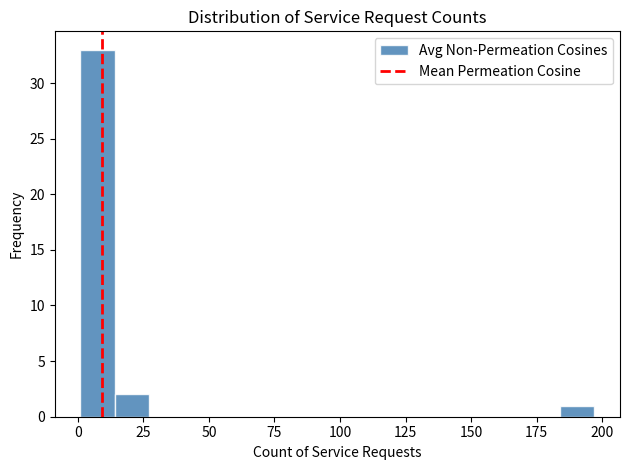

Around what value on the x-axis is the tallest bar? Give the approximate position of its centre, as read against the axis.

10